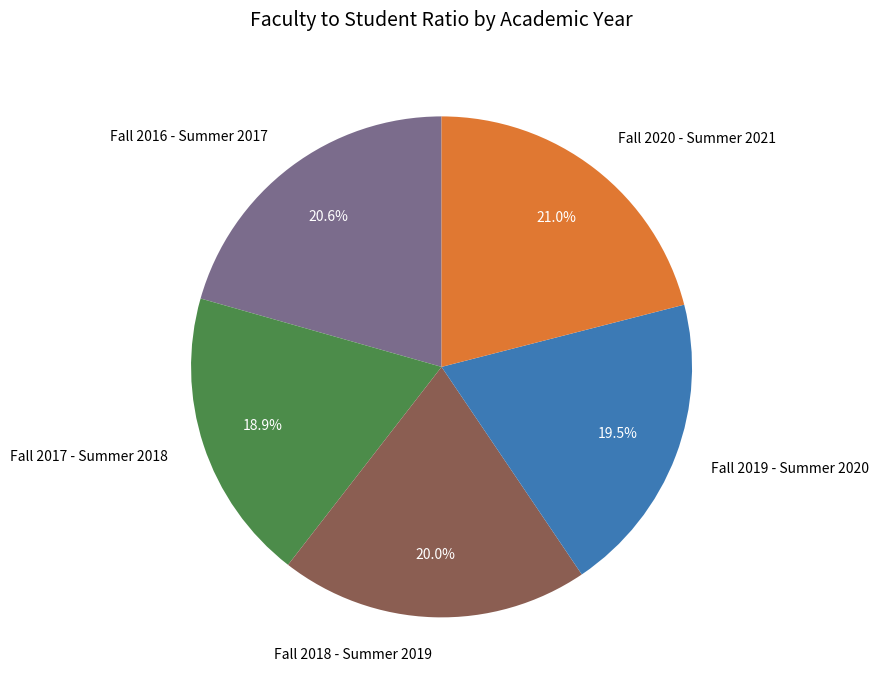

How many slices are in this pie chart?

5